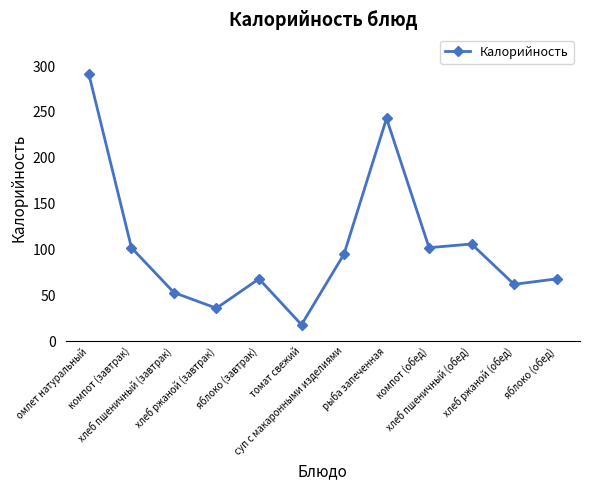

Reading left to right, list all the values displayed in this chart.

291	102	53	36	68	18	95	243	102	106	62	68